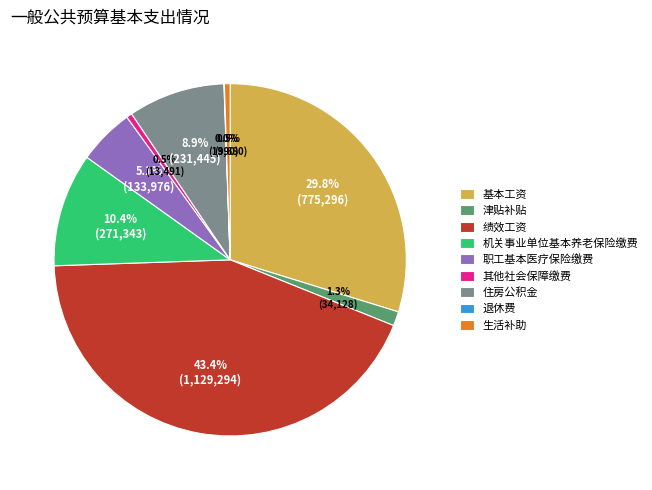

Between 津贴补贴 and 其他社会保障缴费, which is larger?

津贴补贴